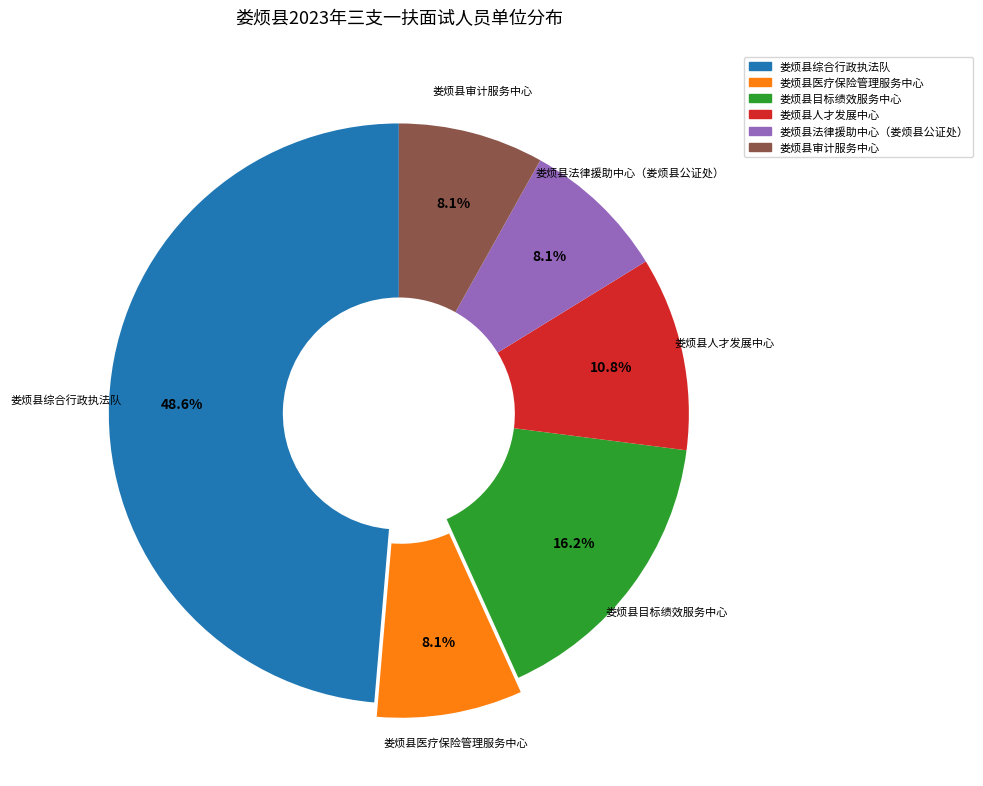

How many segments does this pie chart have?

6